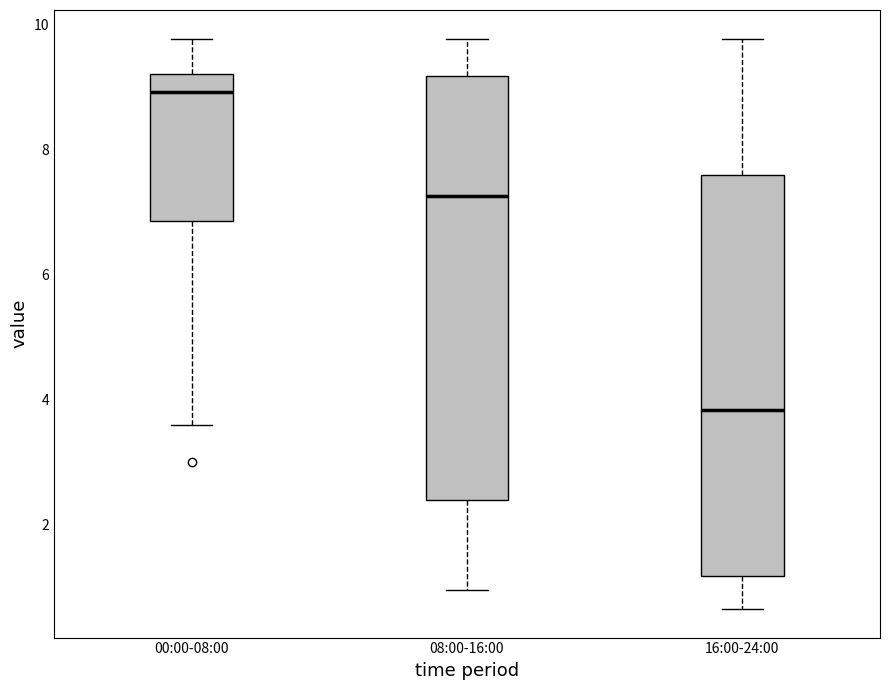

Reading left to right, read every box against the y-axis: the position of its median line, the range the box covers, and the ends of its whiskers. The values are not printed on the chart, so give them approximately, as read against the axis.

00:00-08:00: median 9.0, box 6.8 to 9.2, whiskers 3.6 to 9.8
08:00-16:00: median 7.2, box 2.4 to 9.2, whiskers 1.0 to 9.8
16:00-24:00: median 3.8, box 1.2 to 7.6, whiskers 0.6 to 9.8